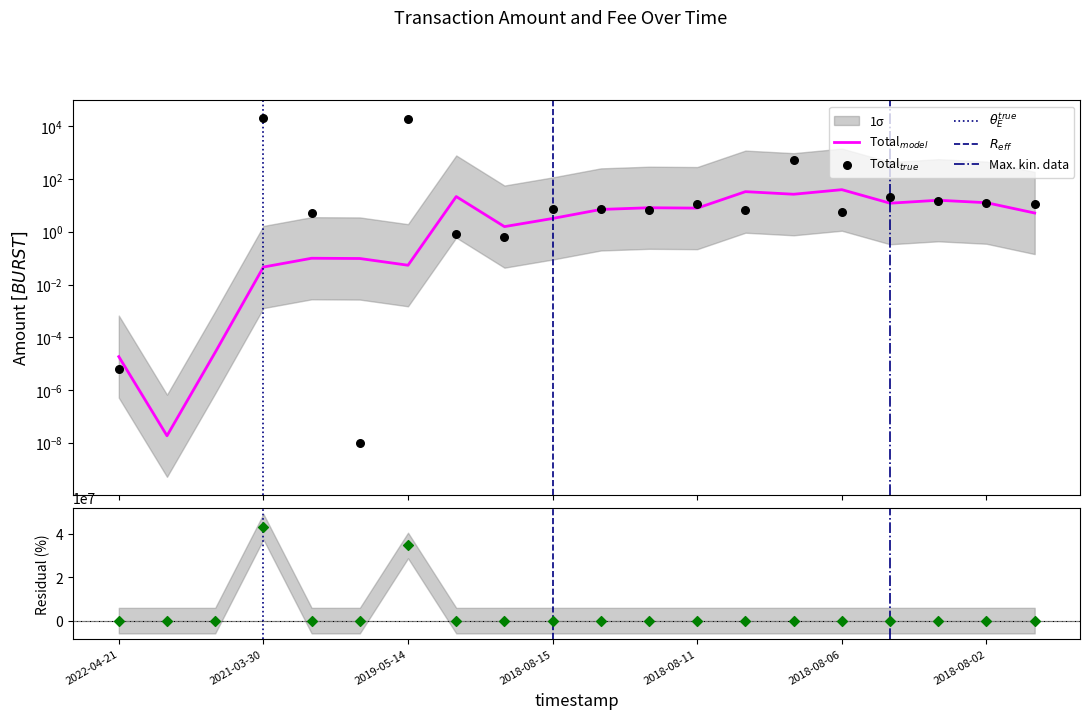

Which has a higher value, 2018-08-11 or 2021-03-29?

2018-08-11